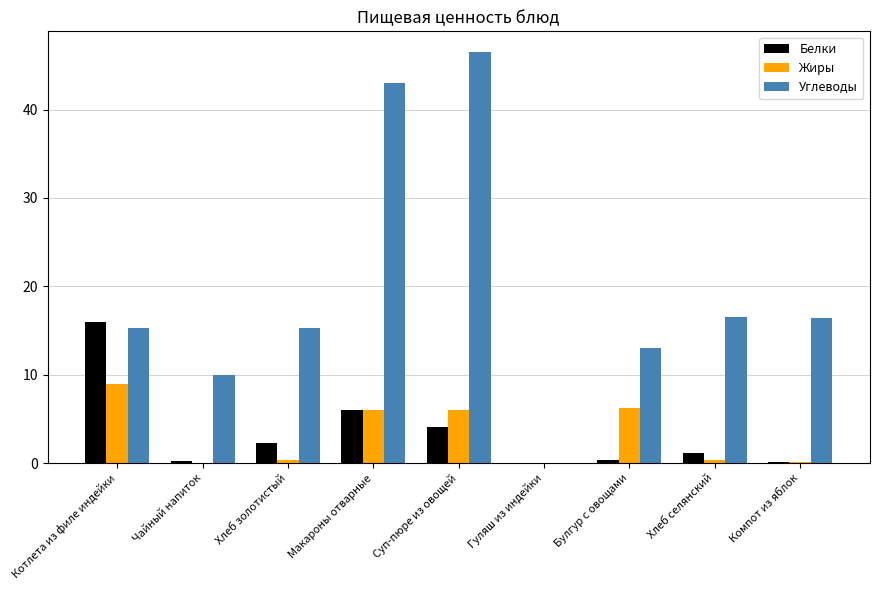

Which series has the largest total across all categories?

Углеводы